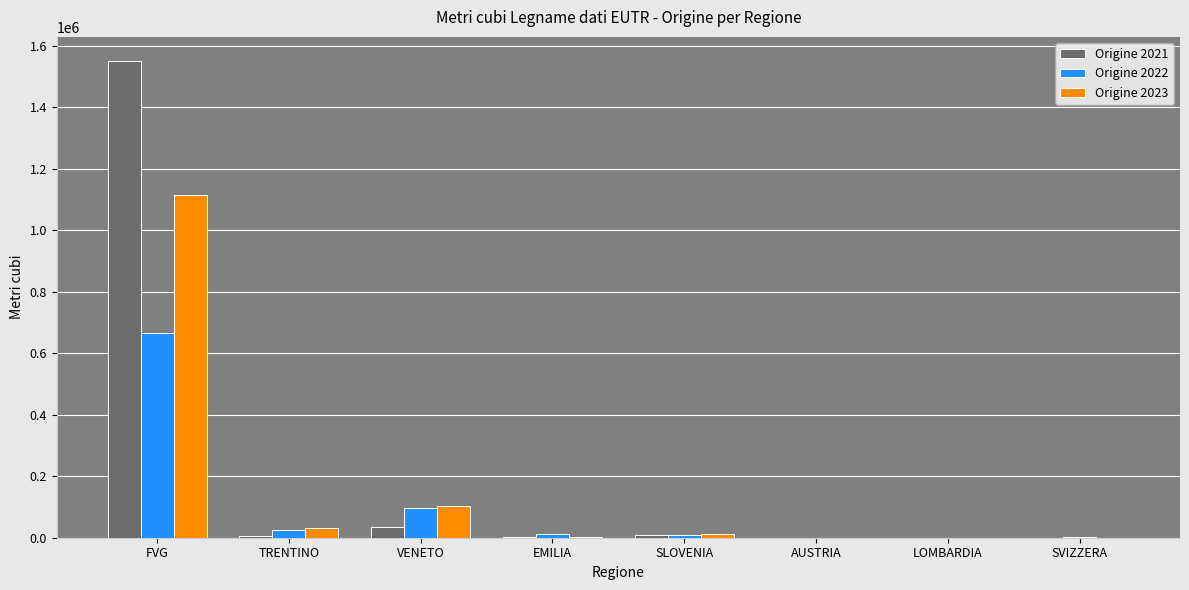

What is the total value across all series at VENETO?

234555.4